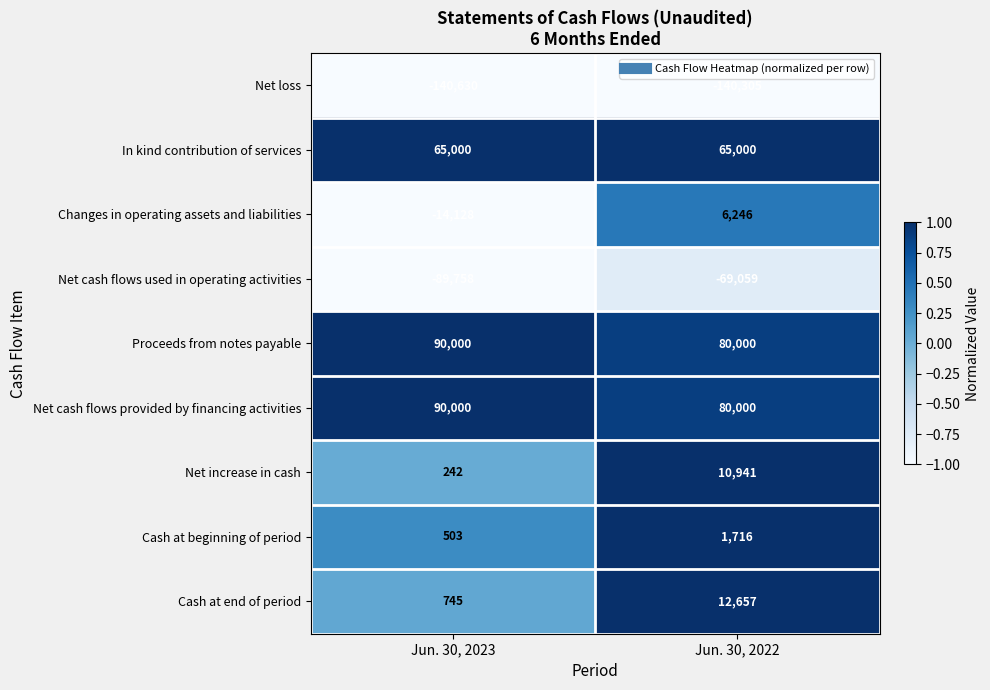

Reading right to left, transcribe all the data shown in this chart.

Net loss: -140305	-140630
In kind contribution of services: 65000	65000
Changes in operating assets and liabilities: 6246	-14128
Net cash flows used in operating activities: -69059	-89758
Proceeds from notes payable: 80000	90000
Net cash flows provided by financing activities: 80000	90000
Net increase in cash: 10941	242
Cash at beginning of period: 1716	503
Cash at end of period: 12657	745